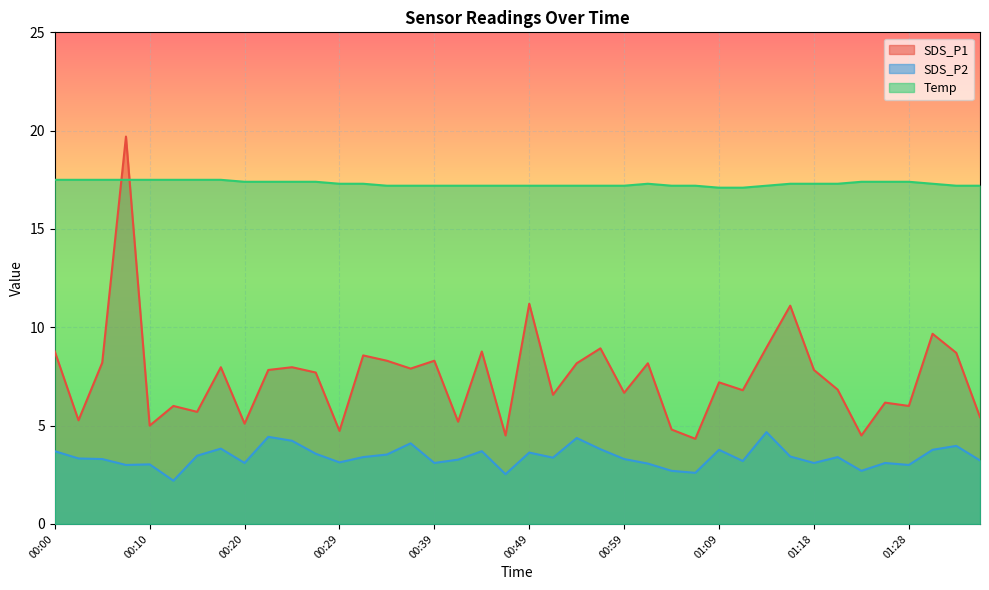

True or false: Temp and SDS_P2 intersect in this chart.

False